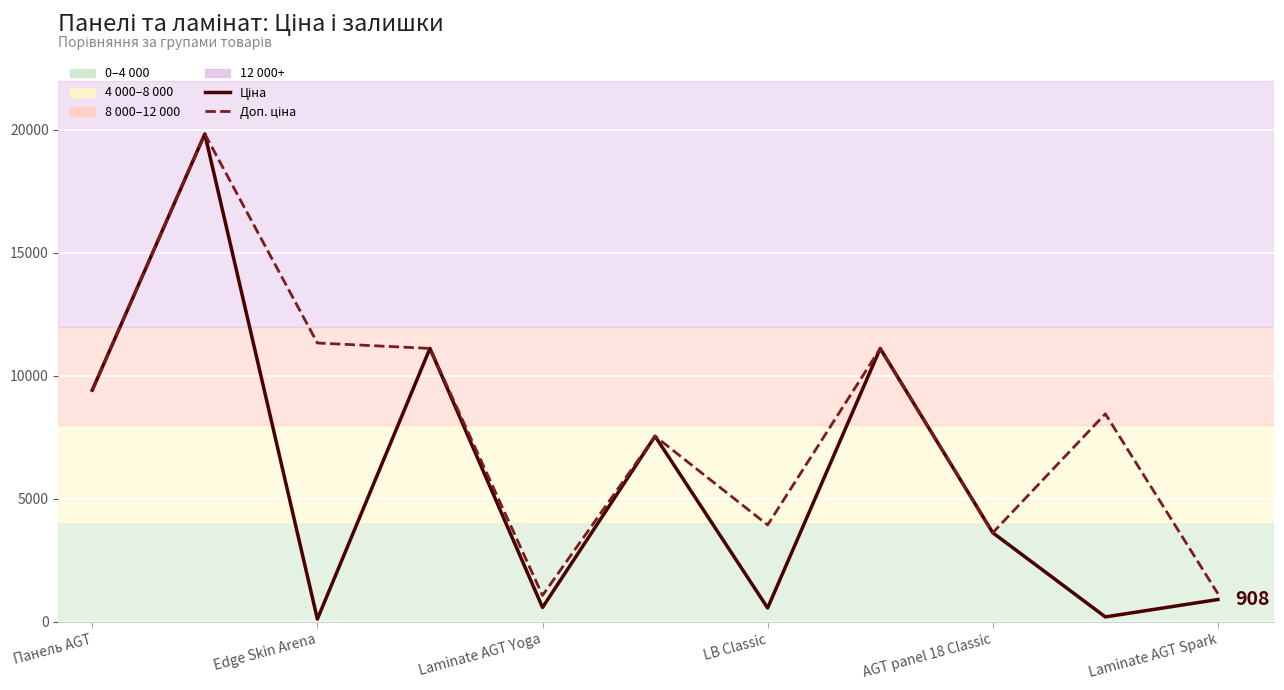

What is the greatest value displayed?

19831.1